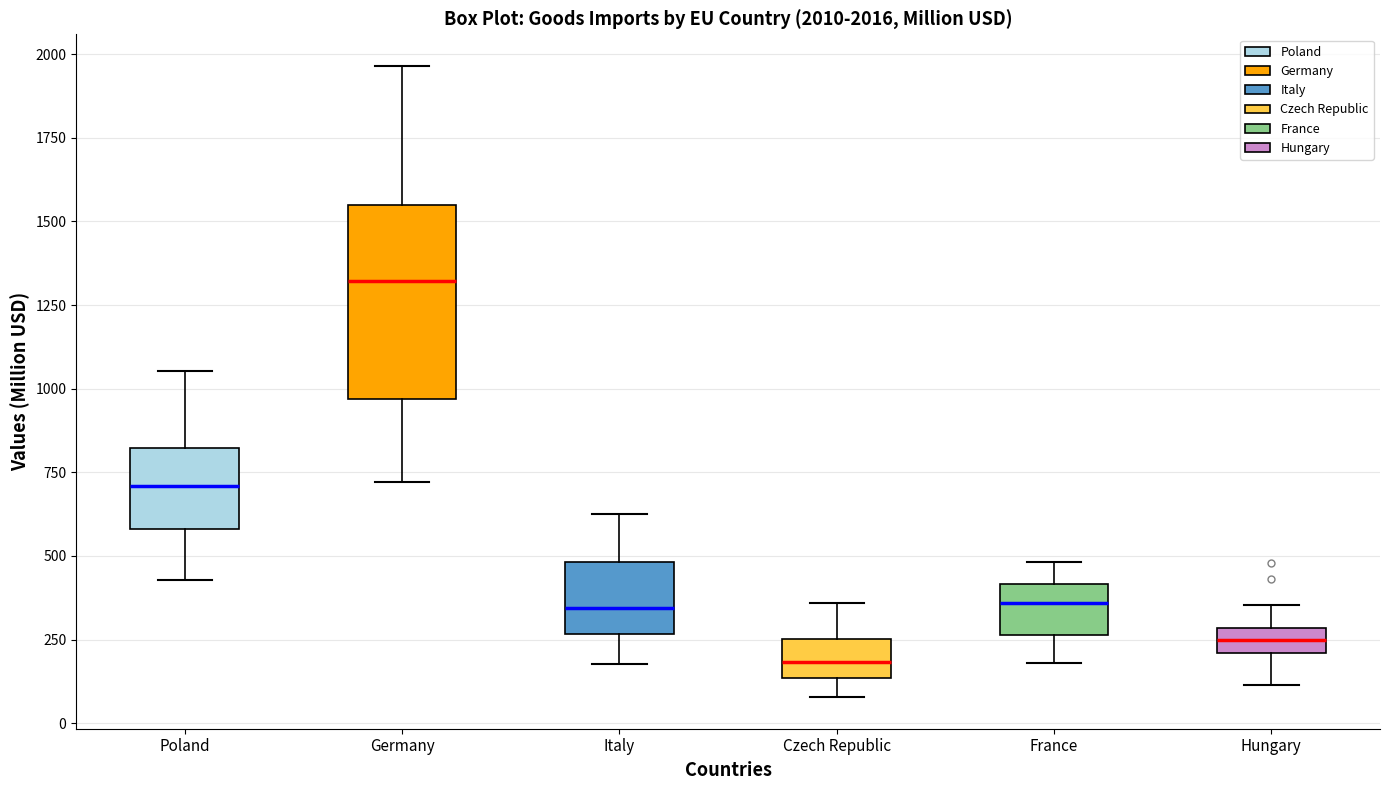

Comparing the boxes themselves (not the whiskers), which one is the tallest?

Germany